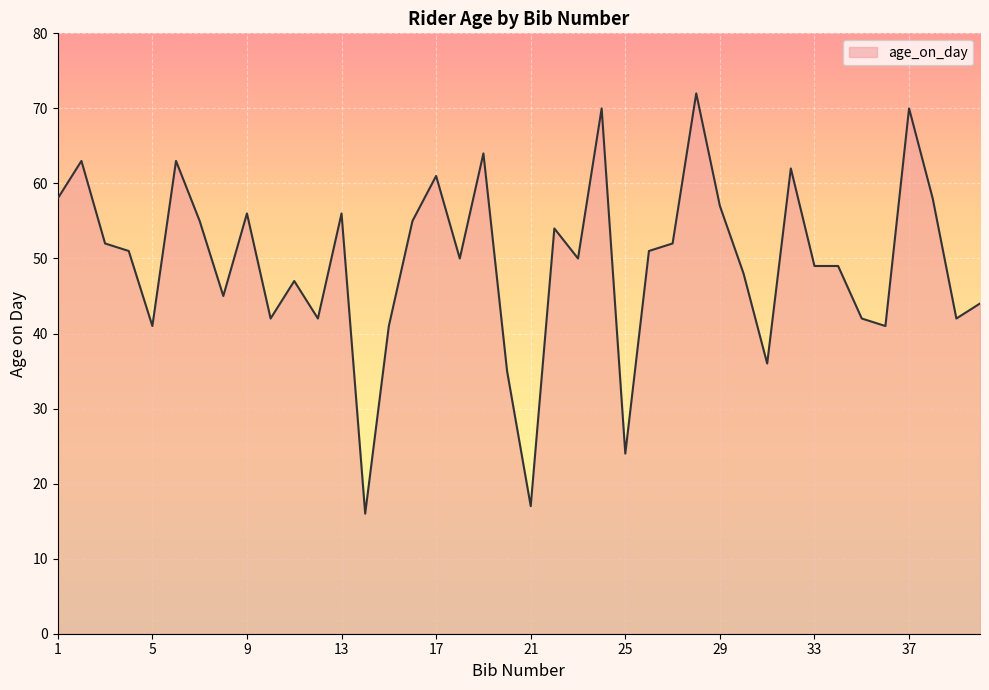

What is the difference between the maximum and minimum values?

56